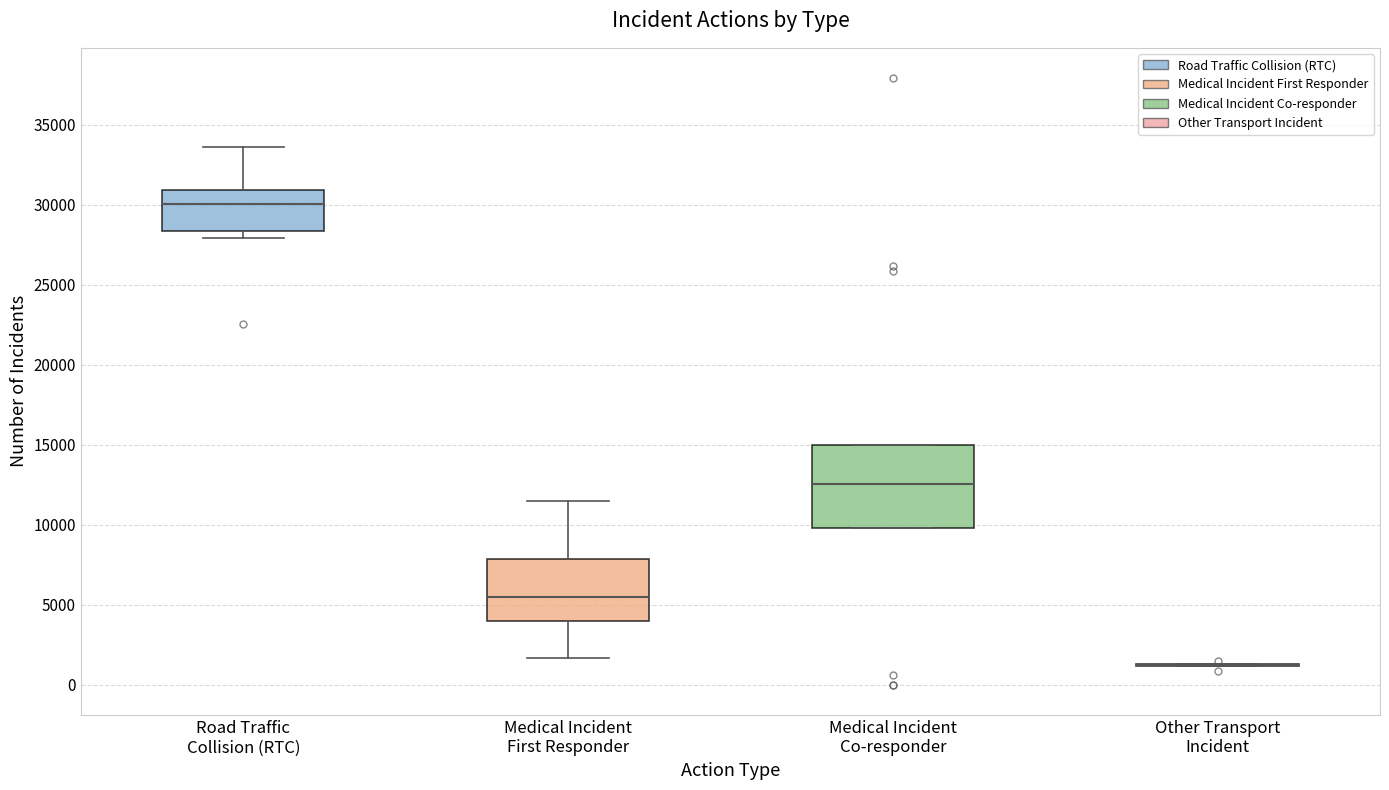

Reading left to right, transcribe this box plot: for each box, give where its median line is, the range the box spans, and where its two whiskers end, as read against the y-axis. The values are not printed on the chart, so give them approximately, as read against the axis.

Road Traffic Collision (RTC): median 30000, box 28500 to 31000, whiskers 28000 to 33500
Medical Incident First Responder: median 5500, box 4000 to 8000, whiskers 1500 to 11500
Medical Incident Co-responder: median 12500, box 10000 to 15000, whiskers 10000 to 15000
Other Transport Incident: box collapsed to a line at 1000, whiskers 1000 to 1500